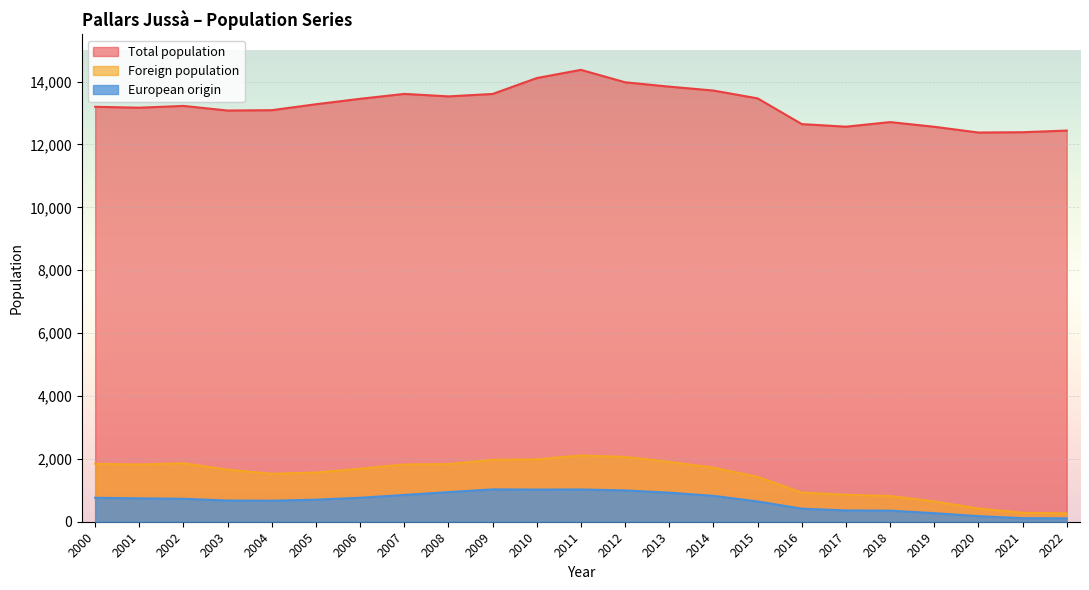

What is the sum of the Total population values at 2001 and 2009?

26777